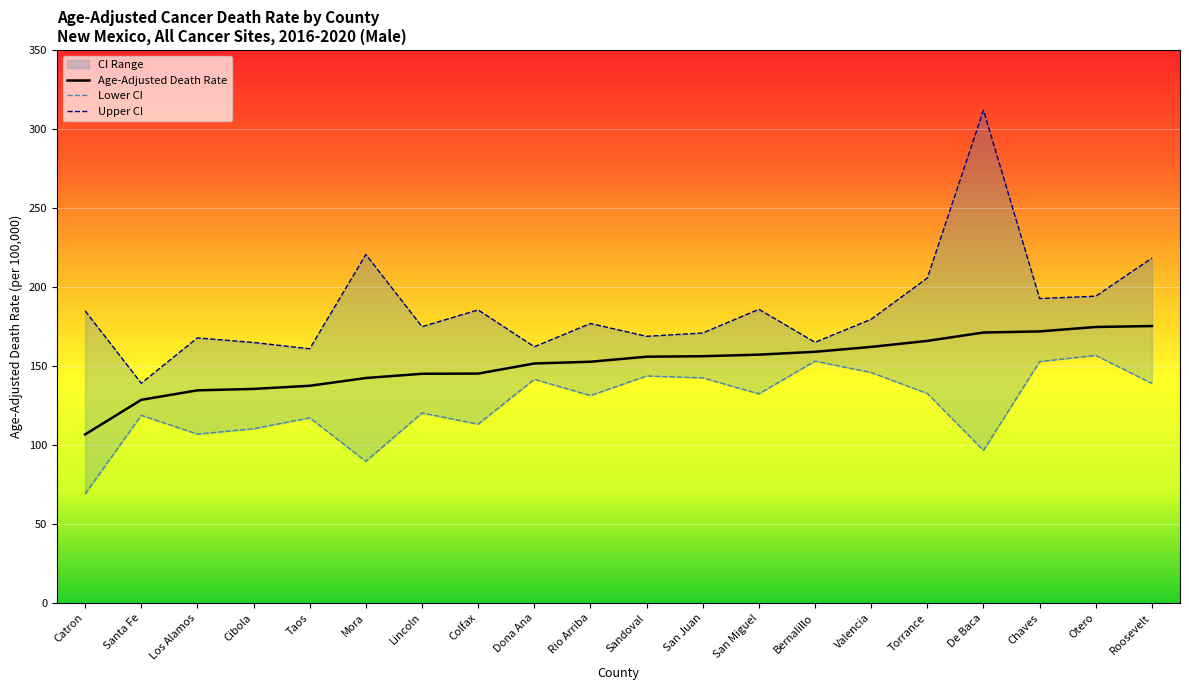

What is the lowest value of the Upper CI series?

139.1